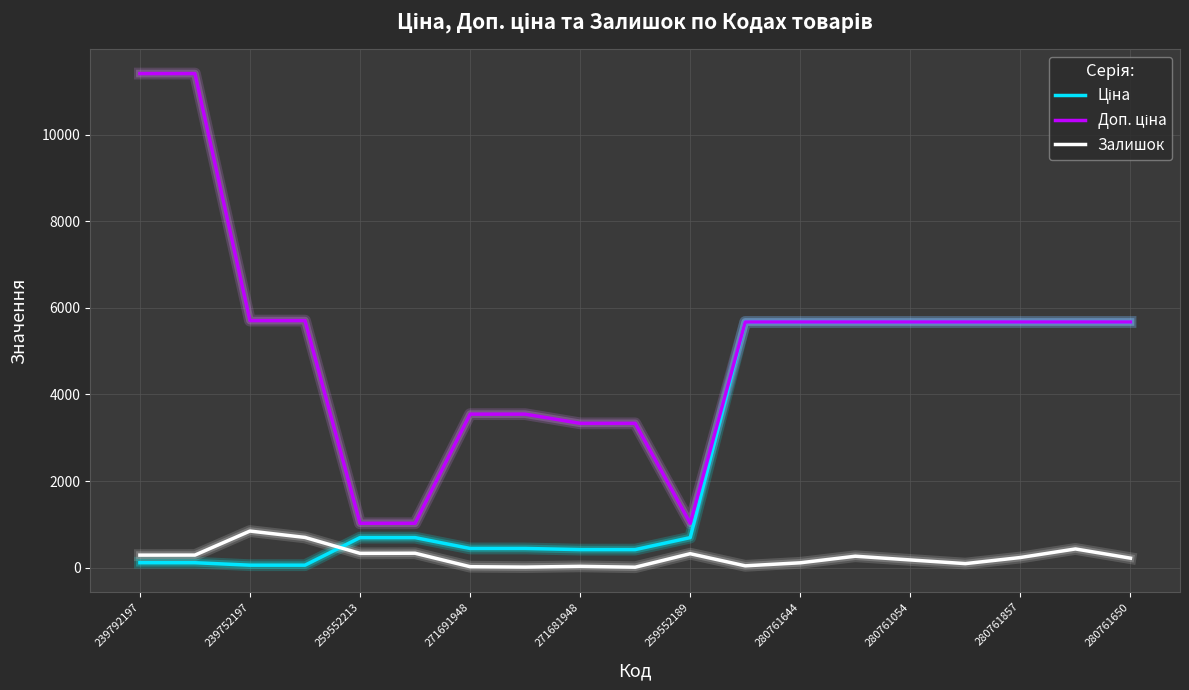

Is this an area chart (filled region under the line)?

No